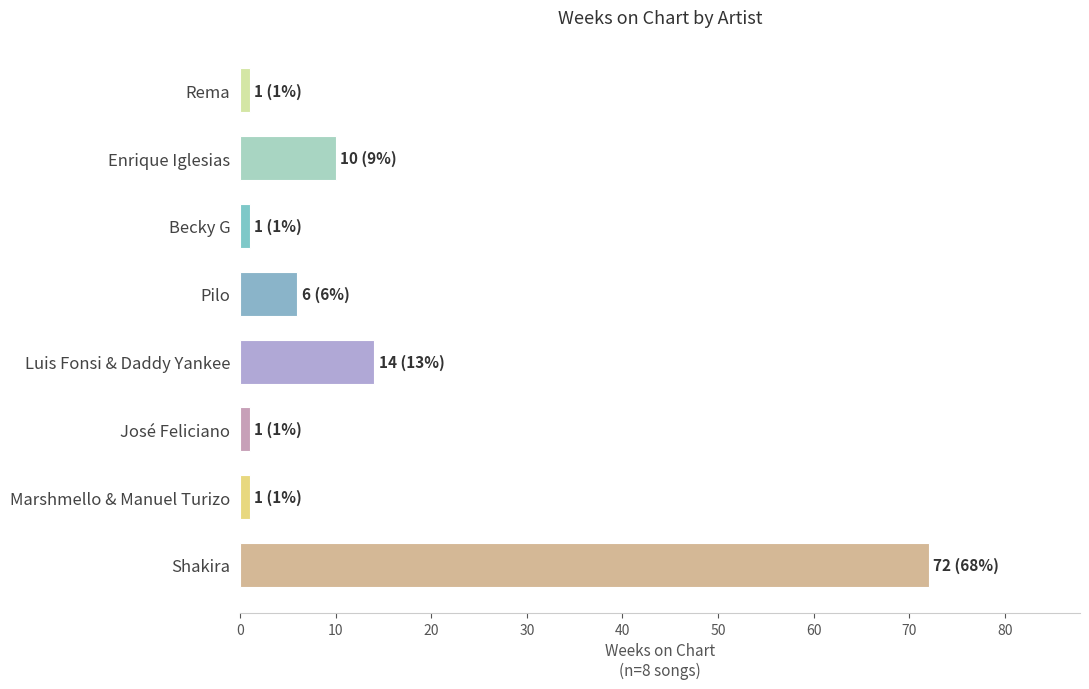

True or false: the data shows 72 at Shakira.

True